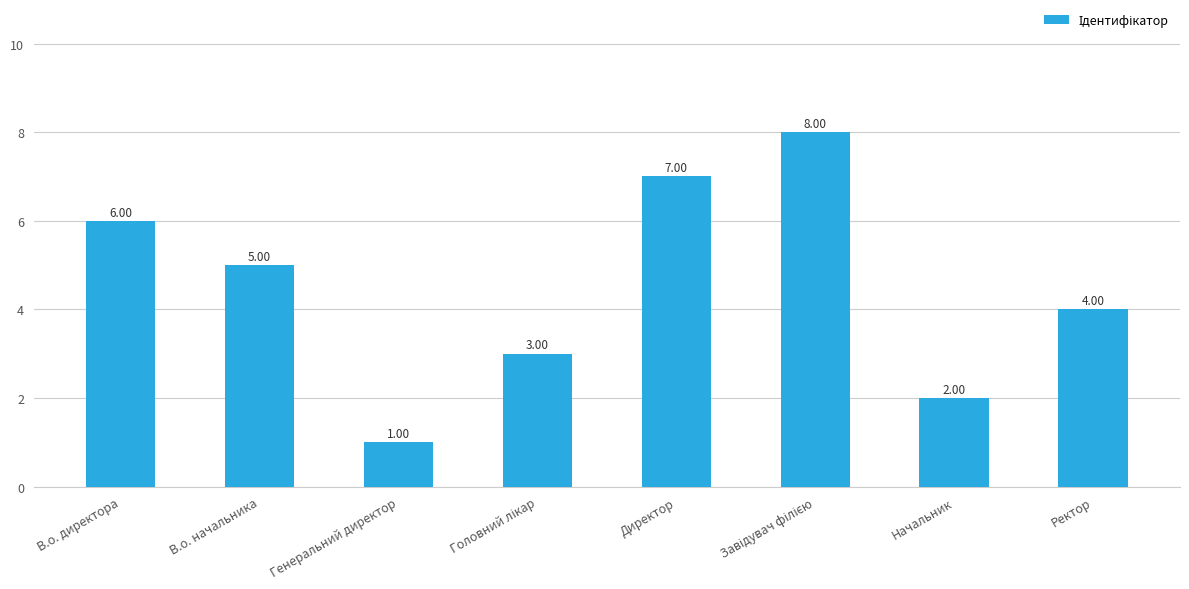

At which category does the chart reach its minimum across all series?

Генеральний директор